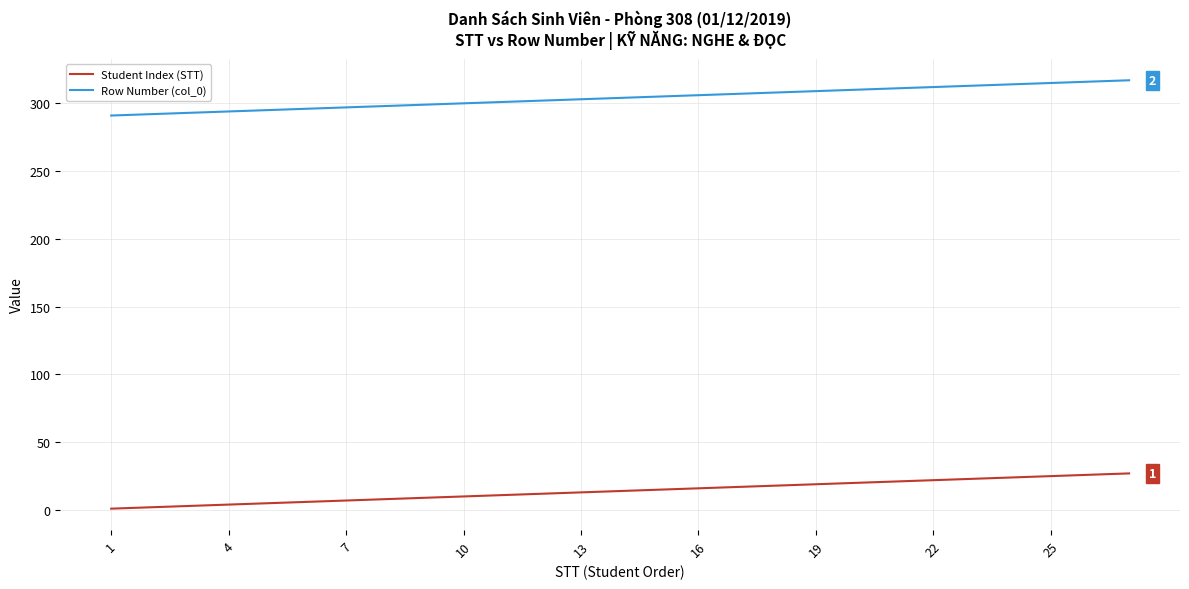

What is the highest value of the Student Index (STT) series?

27